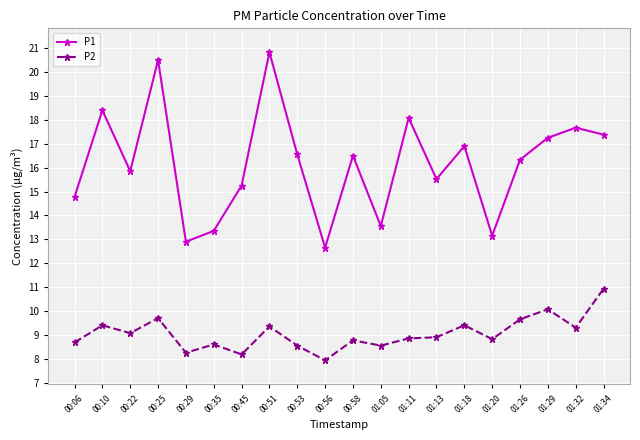

What is the value of the P1 point at the 5th from the left?

12.9